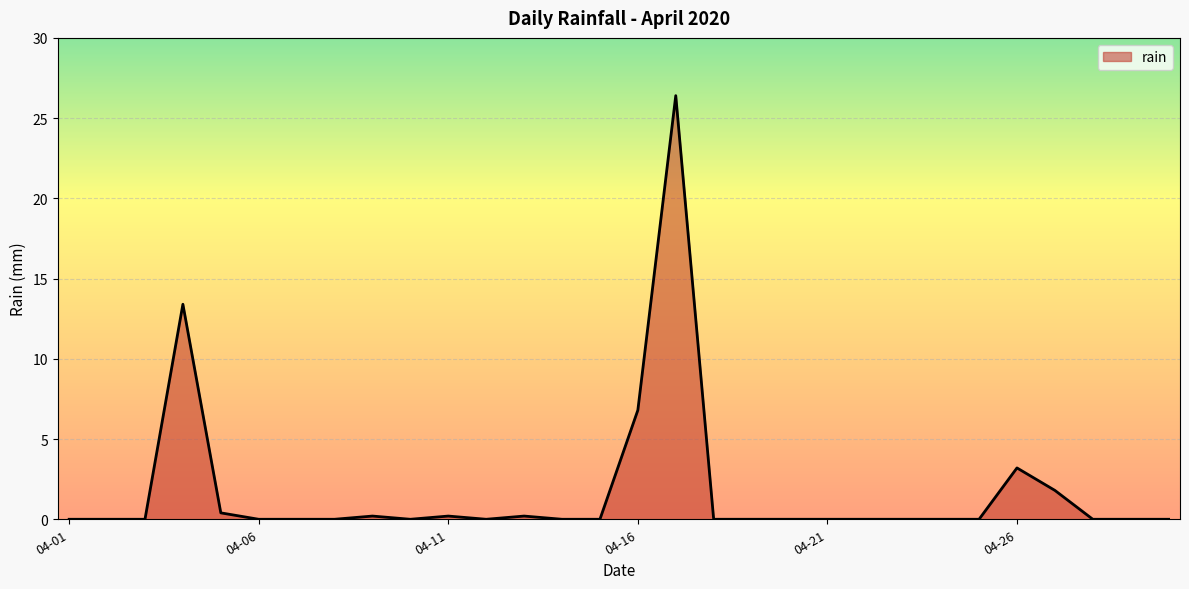

What is the maximum value shown in the chart?

26.4